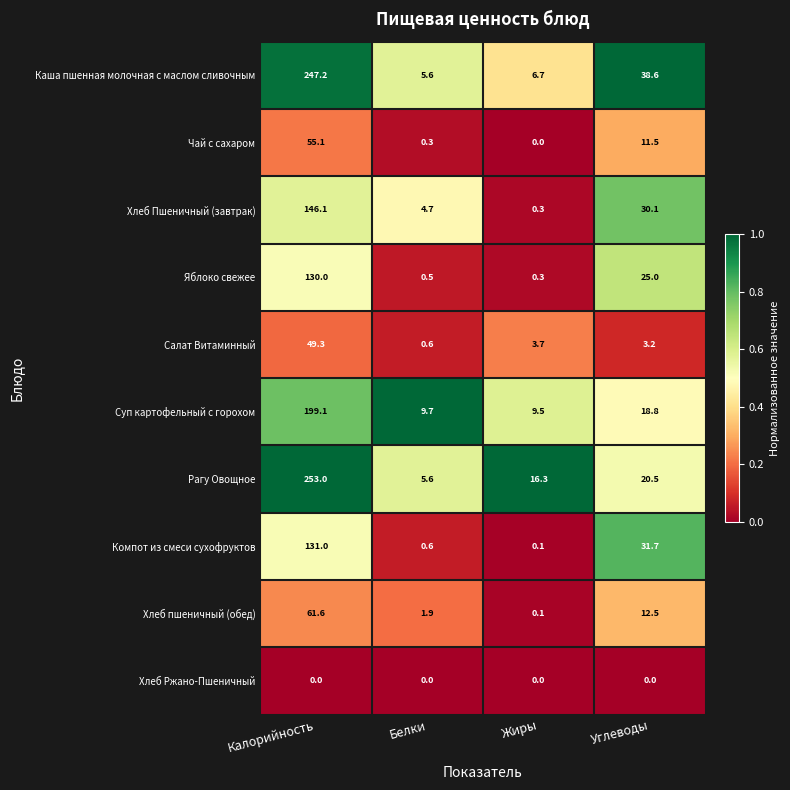

At which label does Салат Витаминный reach its peak?

Калорийность